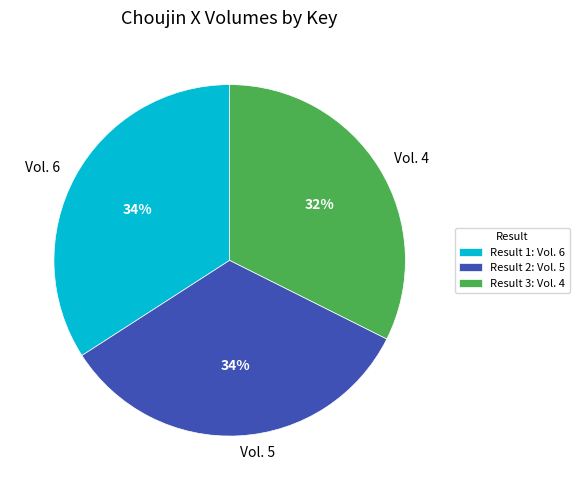

Do Vol. 6 and Vol. 4 together represent more than half of the pie?

Yes